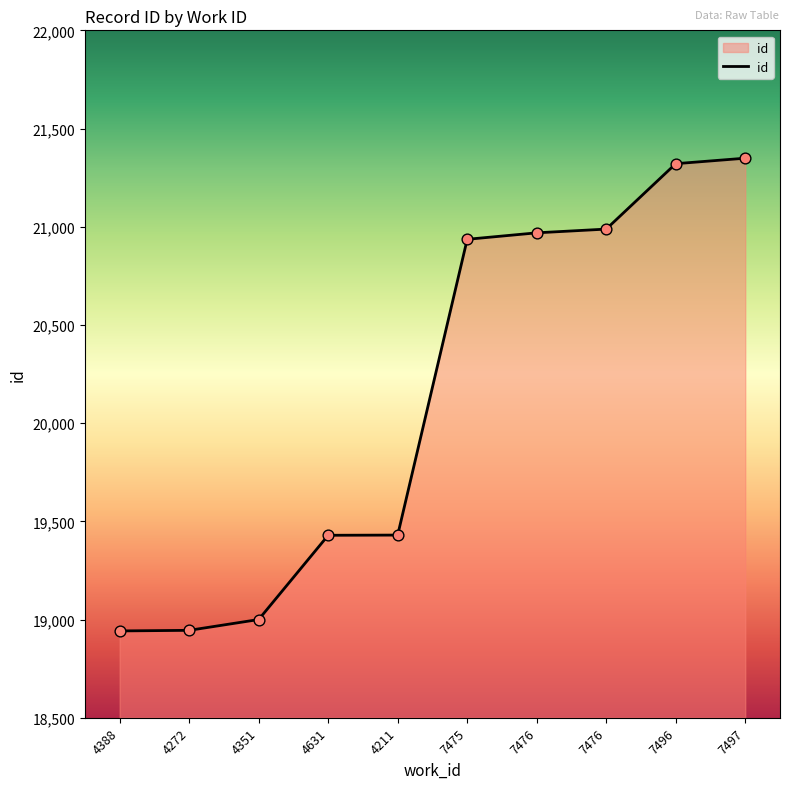

Does the chart have visible grid lines?

No